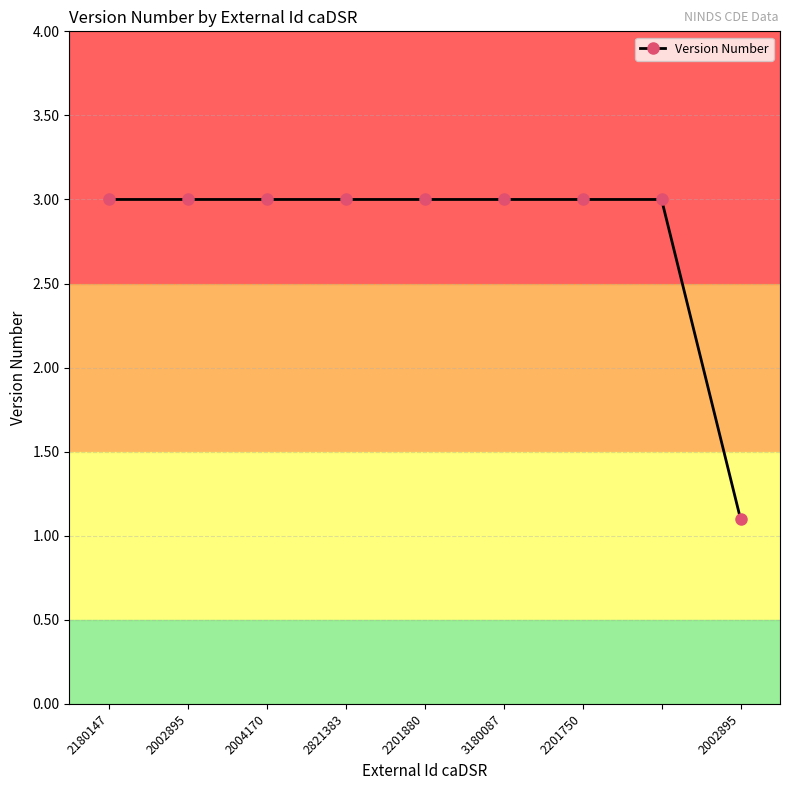

What is the greatest value displayed?

3.0